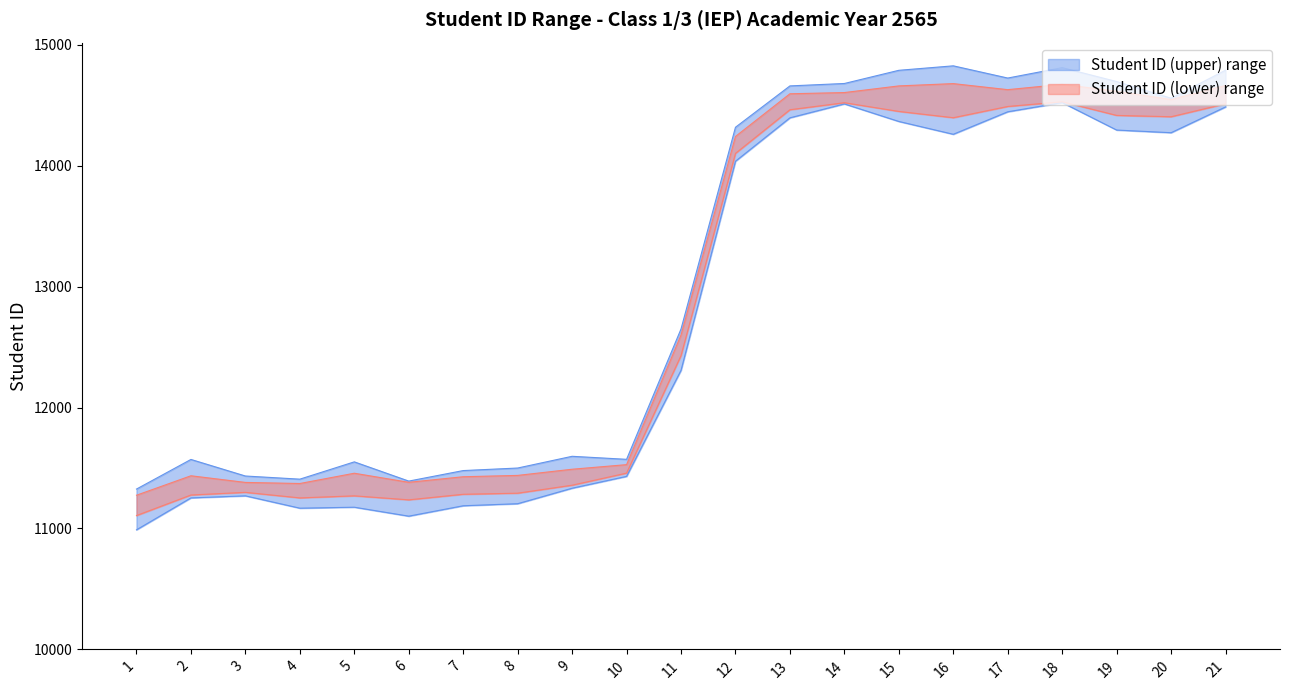

Reading left to right, list all the values displayed in this chart.

Student ID (upper): 11275	11436	11381	11372	11457	11382	11428	11439	11490	11528	12600	14242	14595	14605	14660	14679	14629	14673	14616	14547	14664
Student ID (lower): 11107	11277	11299	11253	11270	11237	11283	11292	11358	11458	12430	14102	14463	14521	14449	14397	14490	14529	14416	14405	14512